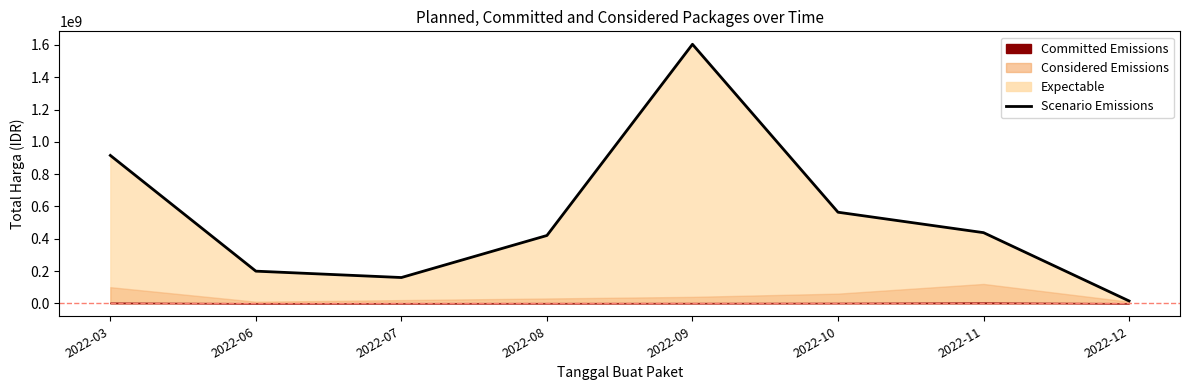

How many points are higher than both their immediate neighbors (excluding endpoints)?

1